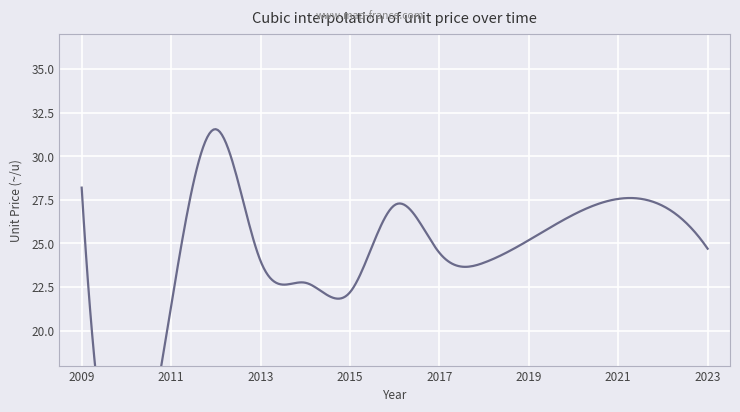

How many lines are shown in the chart?

1